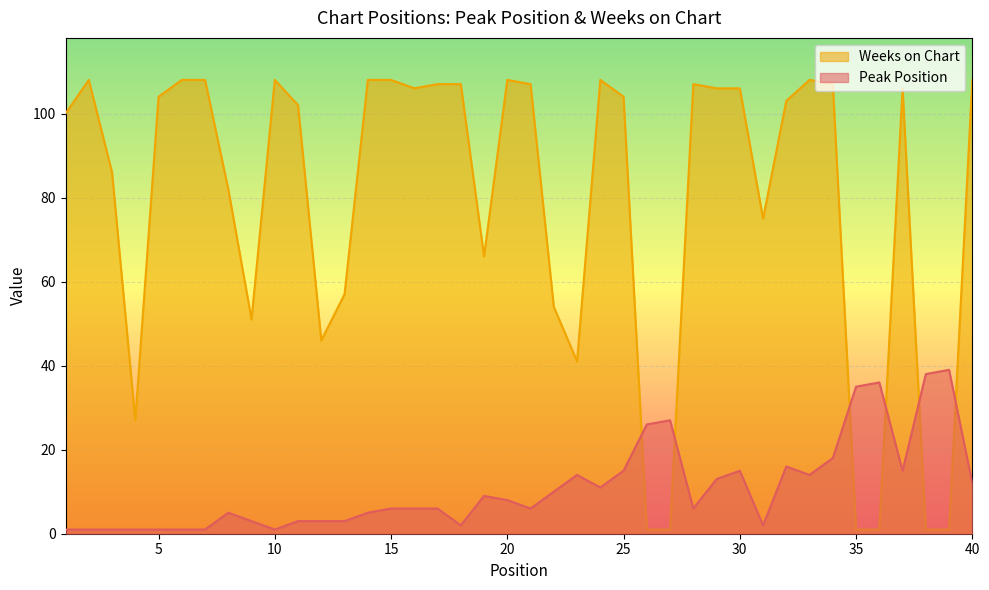

What is the sum of all Peak Position values?

435